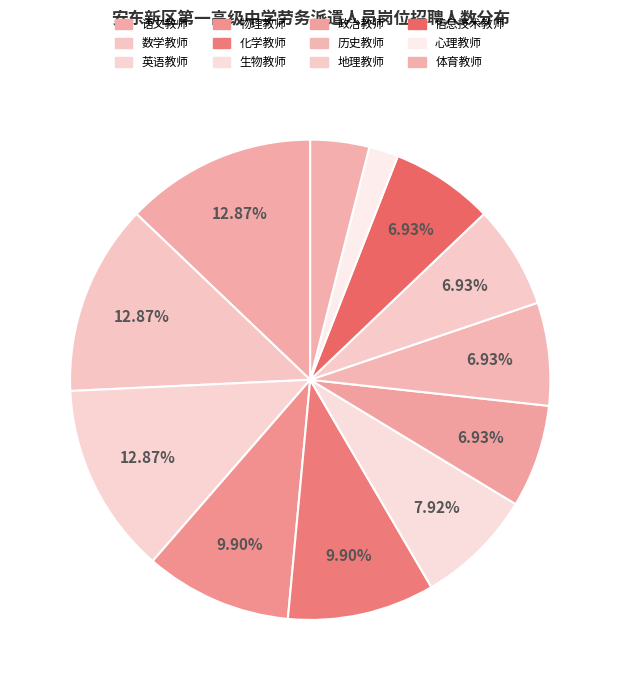

How many segments does this pie chart have?

12